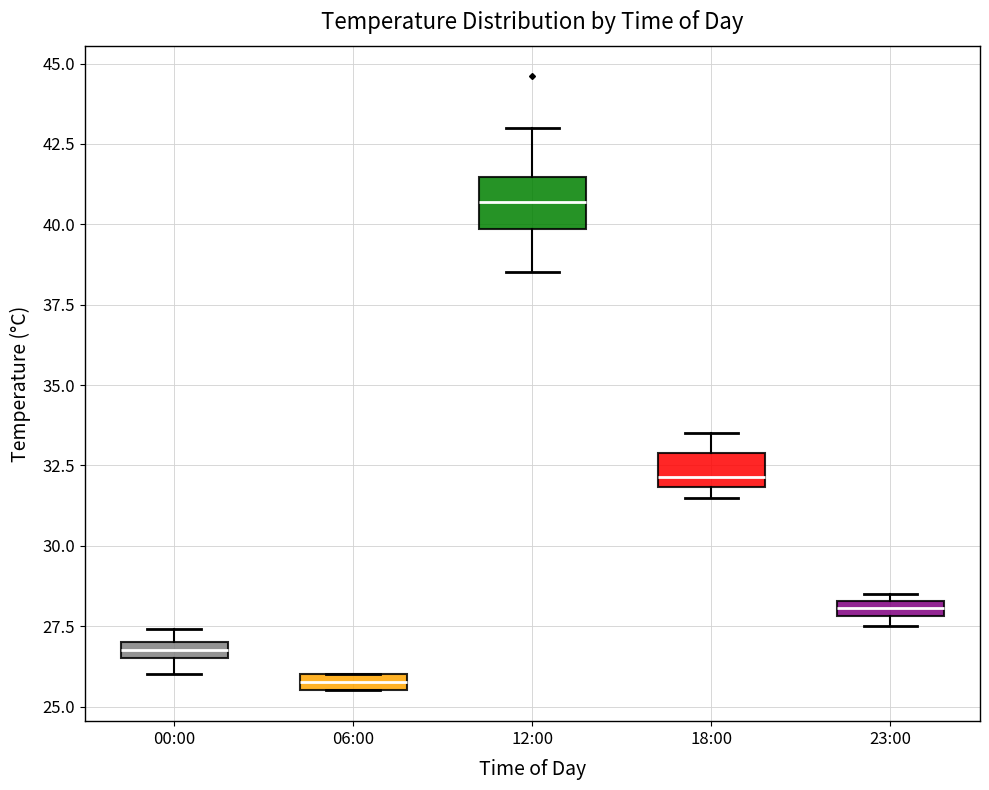

Which box has the highest median line?

12:00